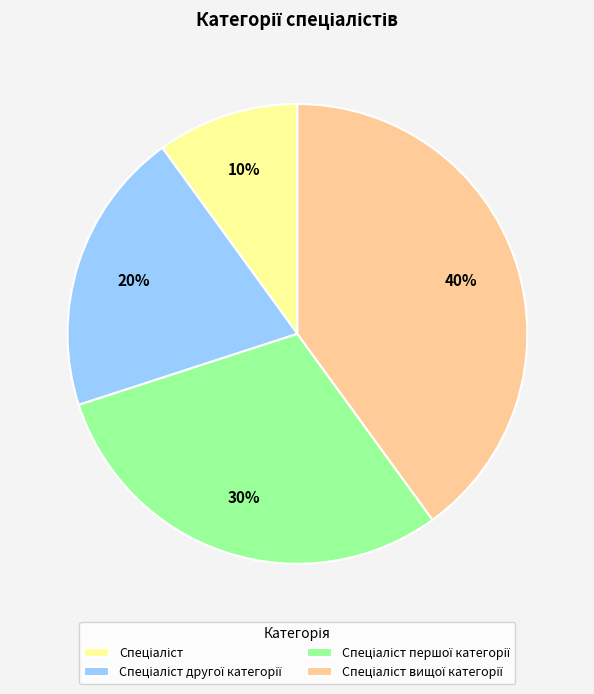

To the nearest percent, what is the average slice percentage?

25%